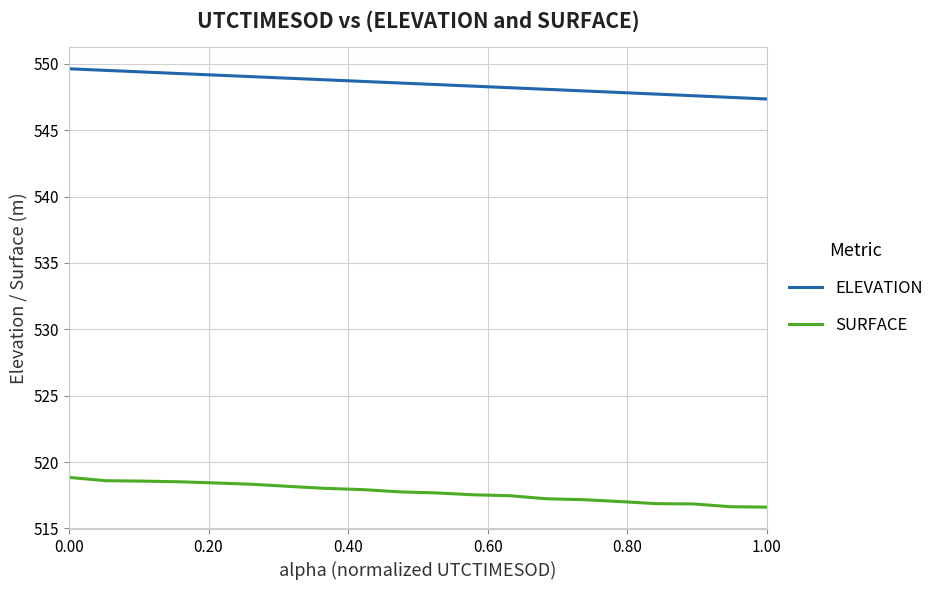

Does the chart display data point markers on the line(s)?

No